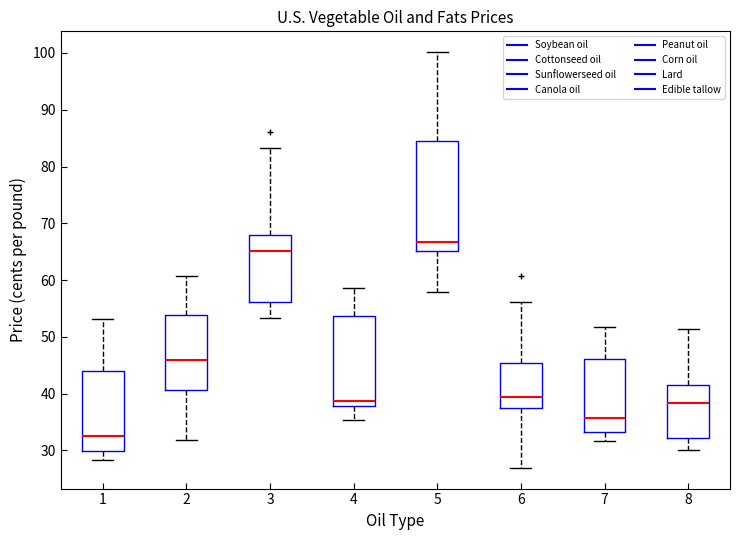

Comparing the boxes themselves (not the whiskers), which one is the tallest?

5